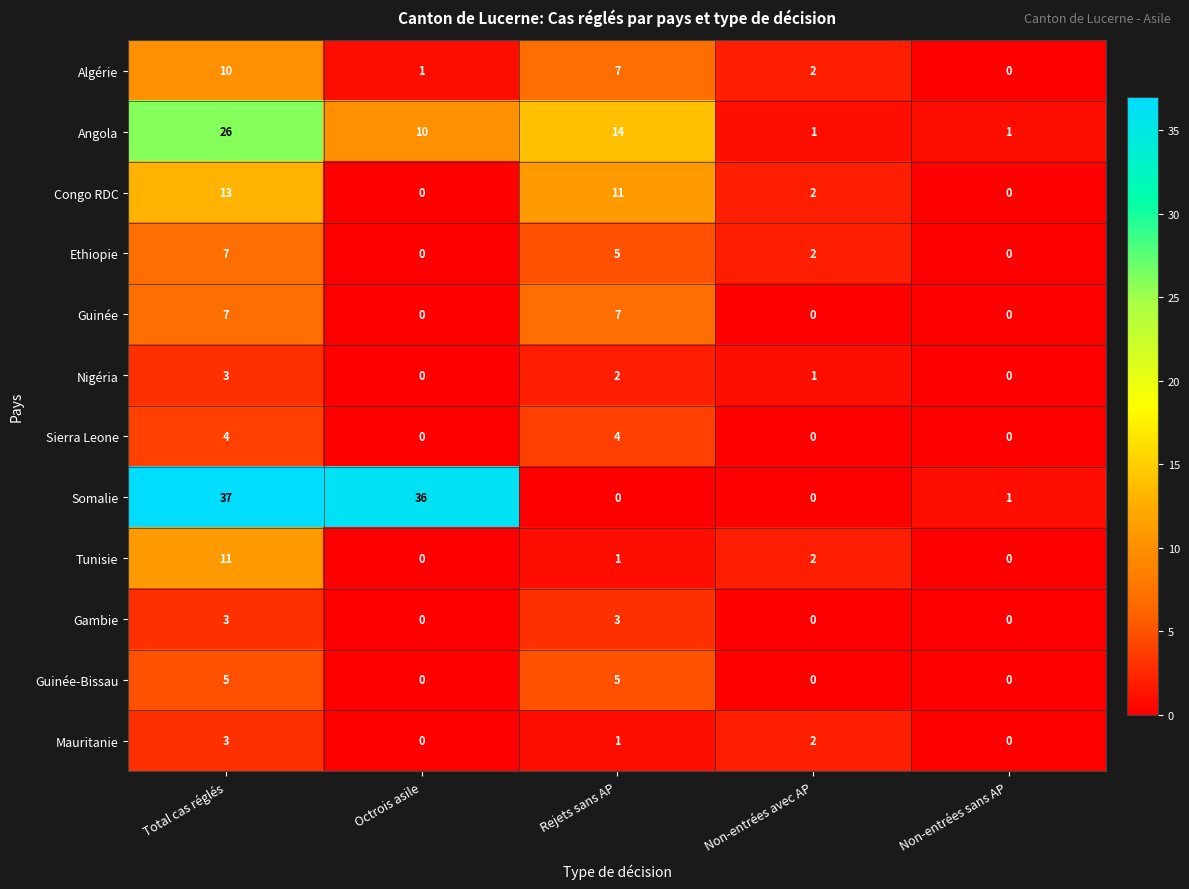

Which series has the largest range (max minus min)?

Somalie